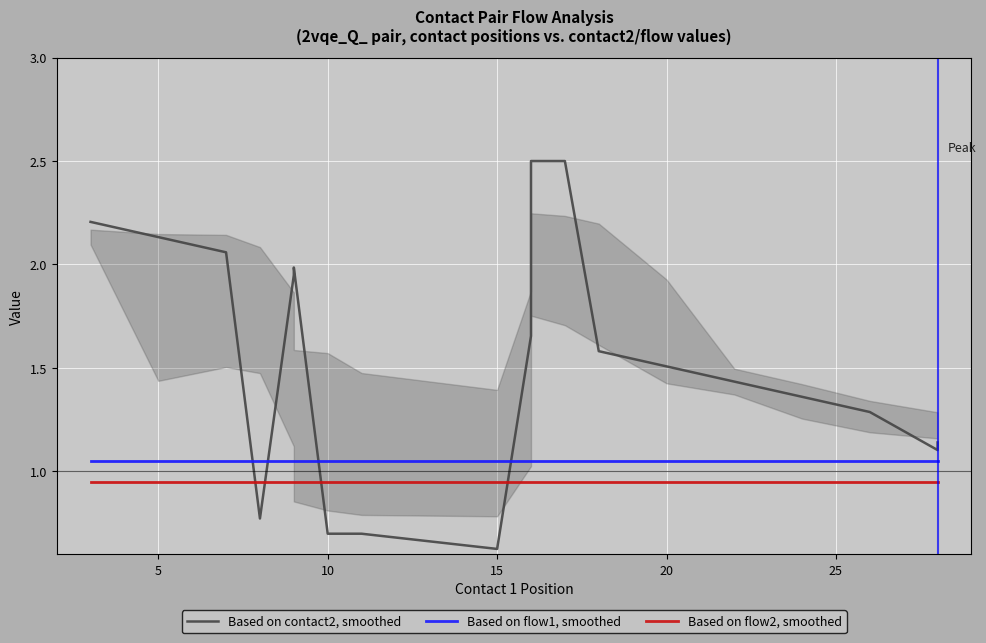

Is this an area chart (filled region under the line)?

No